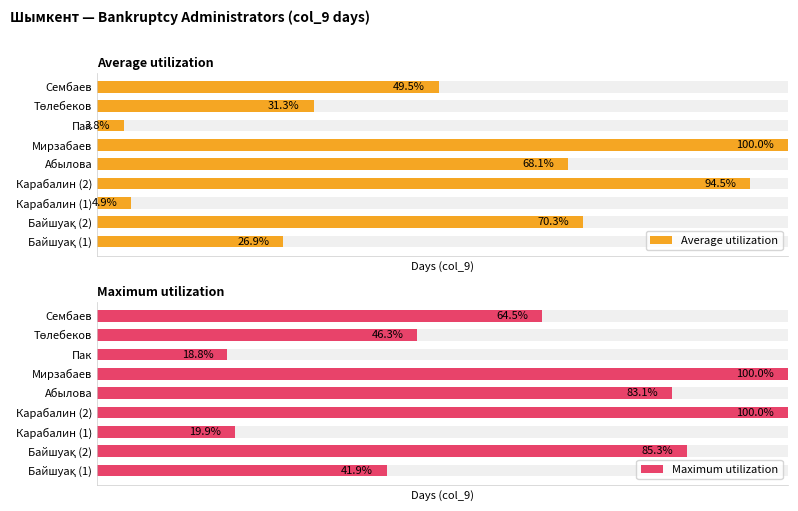

What is the spread (max minus min) of values at Абылова?

15.0